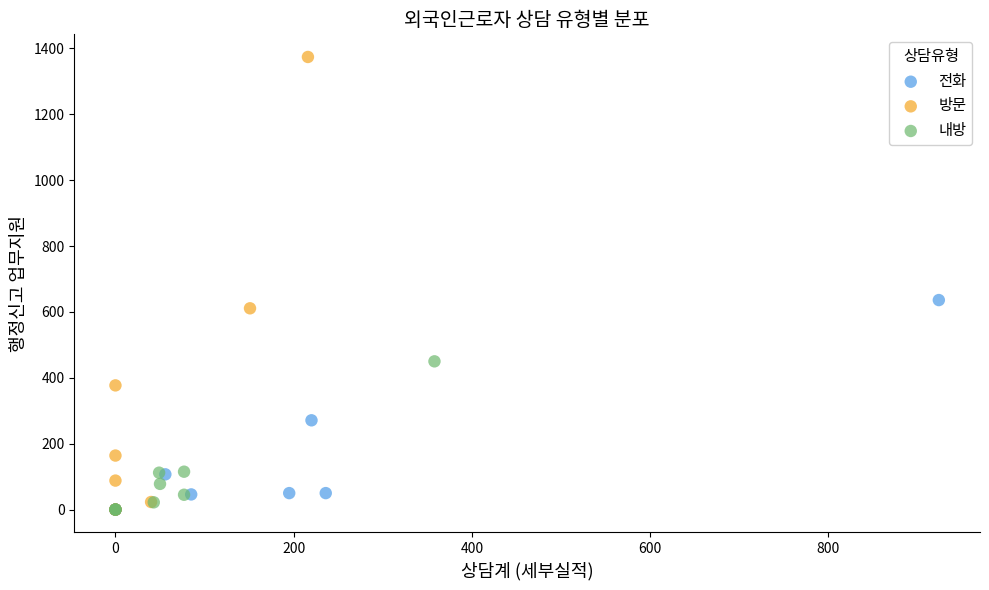

Which series has the widest spread of Y values?

방문